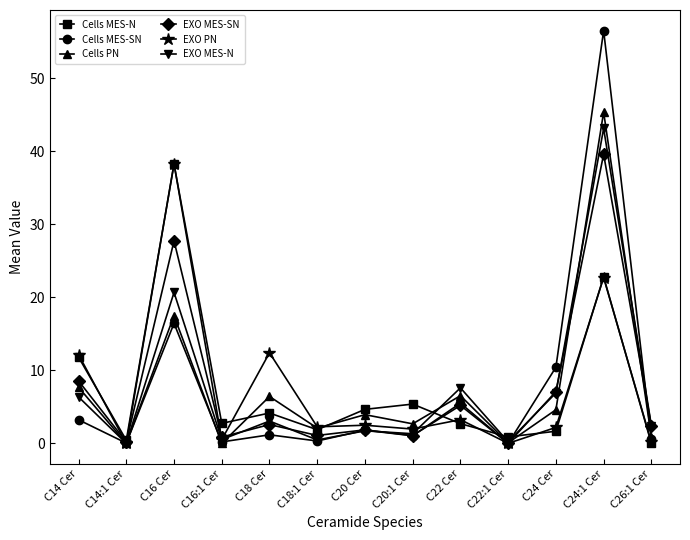

What is the label of the 3rd point from the left?

C16 Cer